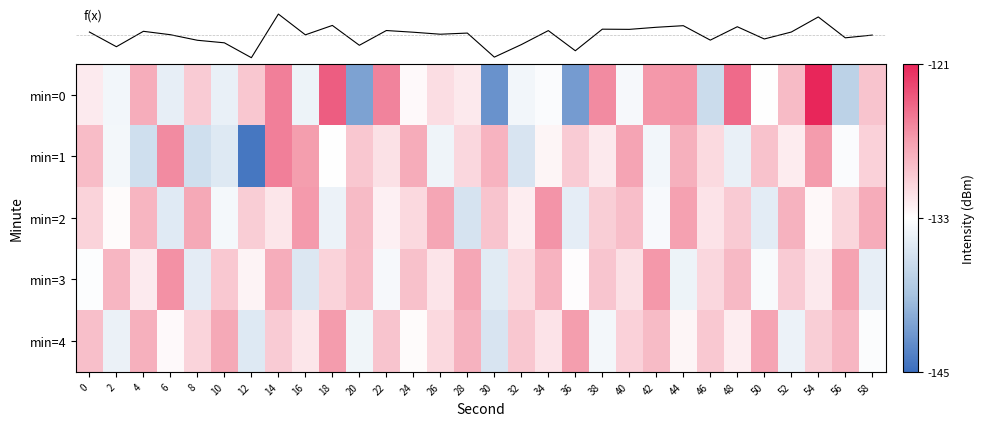

List the series in order of their peak value, highest first.

f(x), min=0, min=1, min=3, min=2, min=4